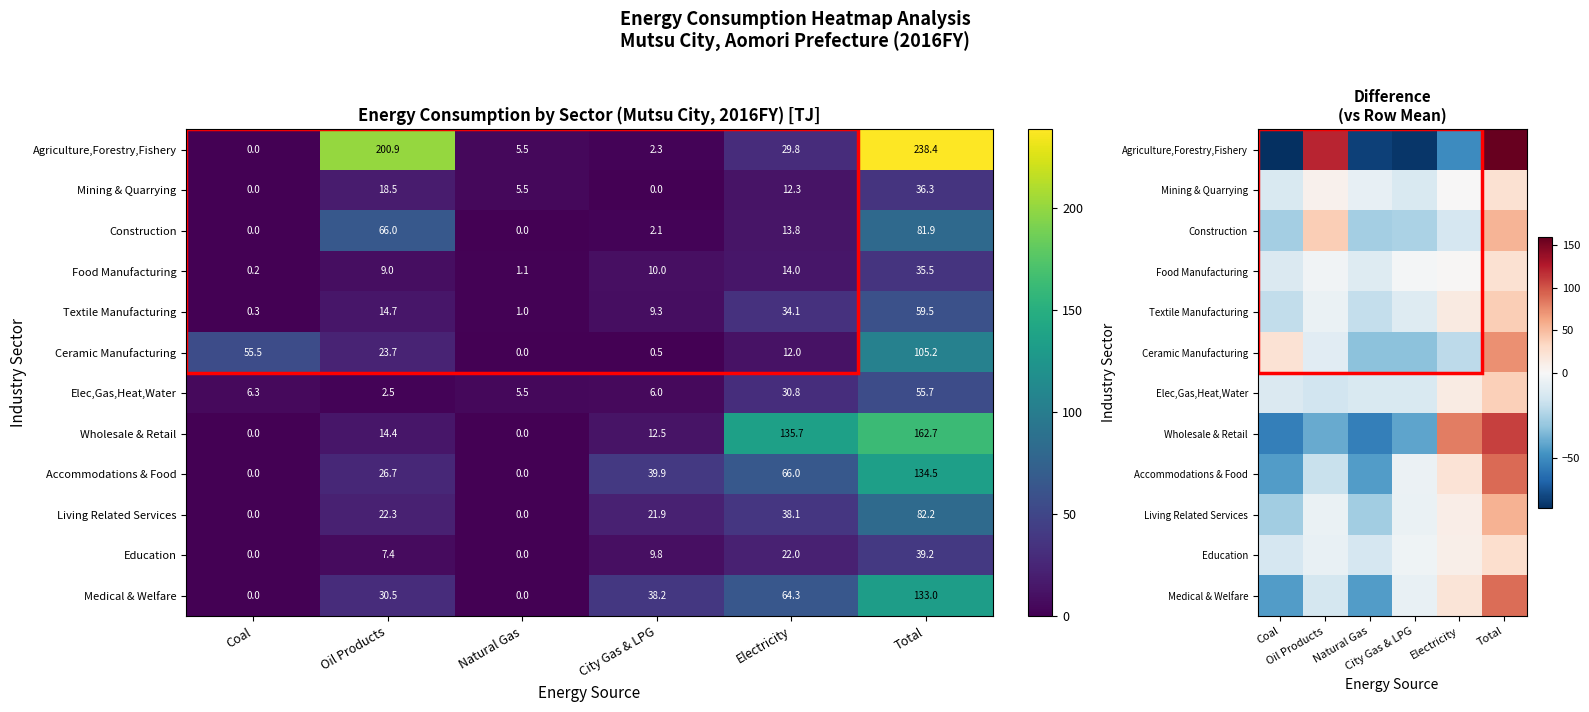

What is the difference between the maximum and minimum values in the Medical & Welfare series?

133.0